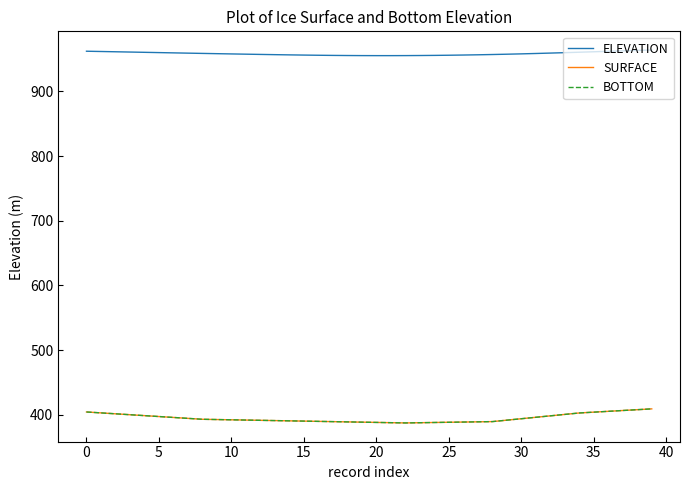

List the series in order of their peak value, lowest first.

SURFACE, BOTTOM, ELEVATION